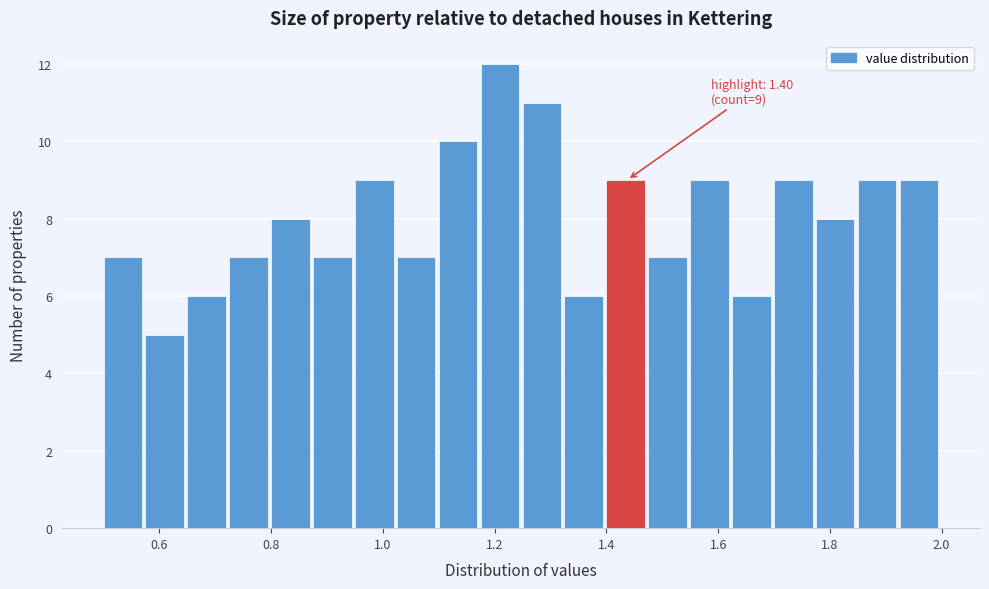

Read against the x-axis, roughly where is the centre of the tallest bar?

1.20